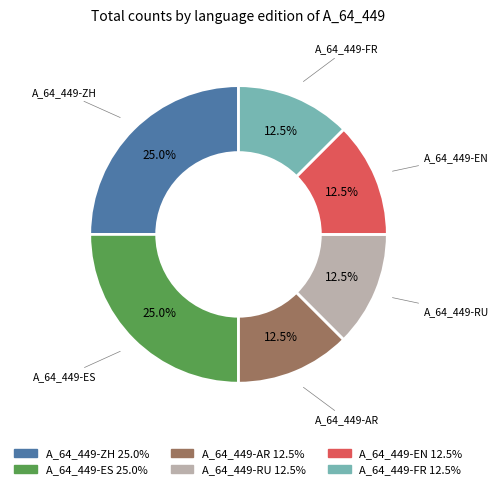

Is A_64_449-ES the majority of the pie?

No